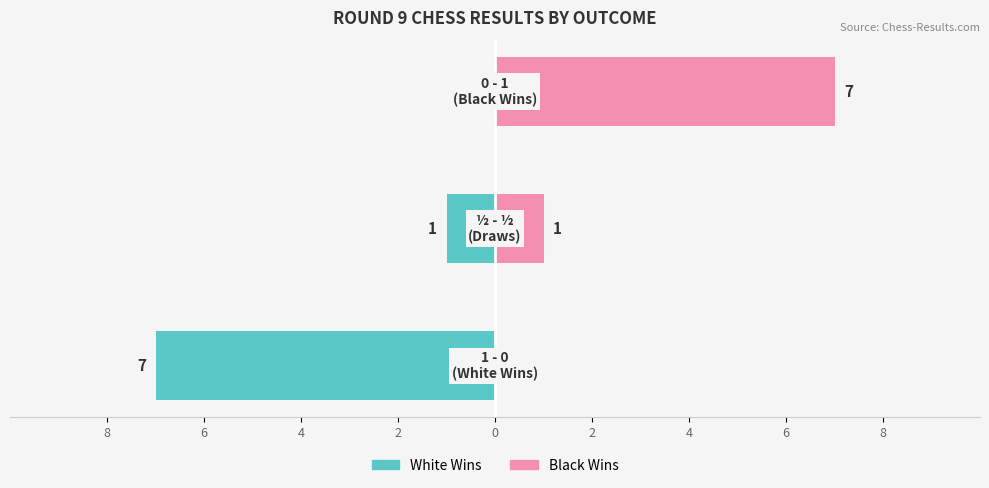

The Black Wins series shows 2 at 6. True or false?

False